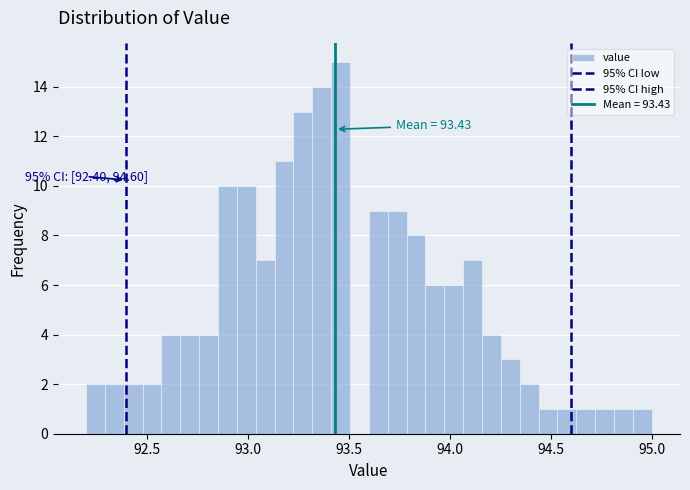

Read against the x-axis, roughly where is the centre of the tallest bar?

93.45